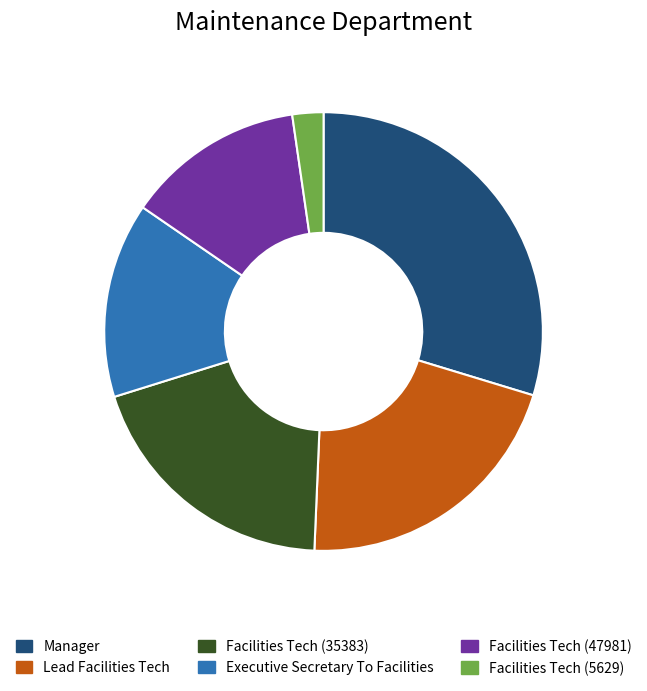

Does any single category account for the majority?

No